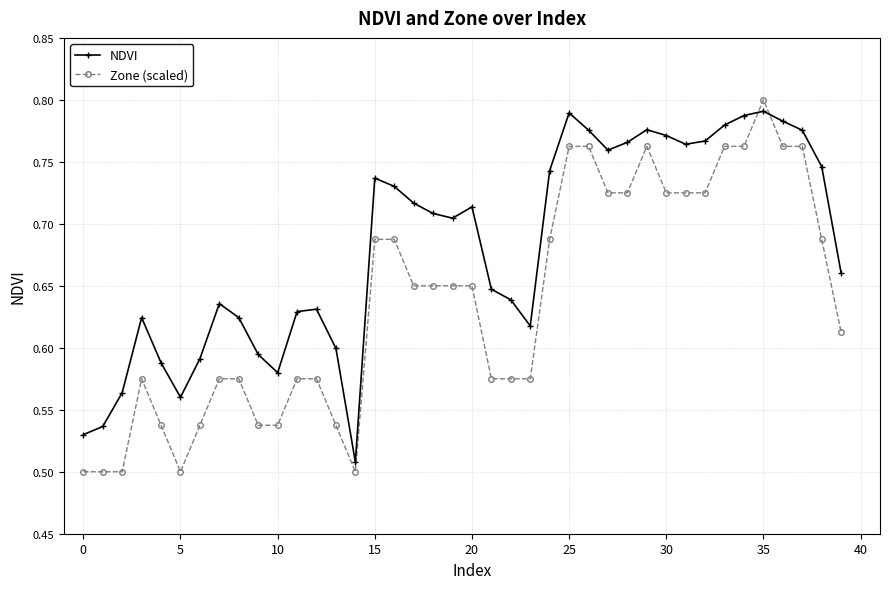

How many NDVI values are between 0 and 1?

40